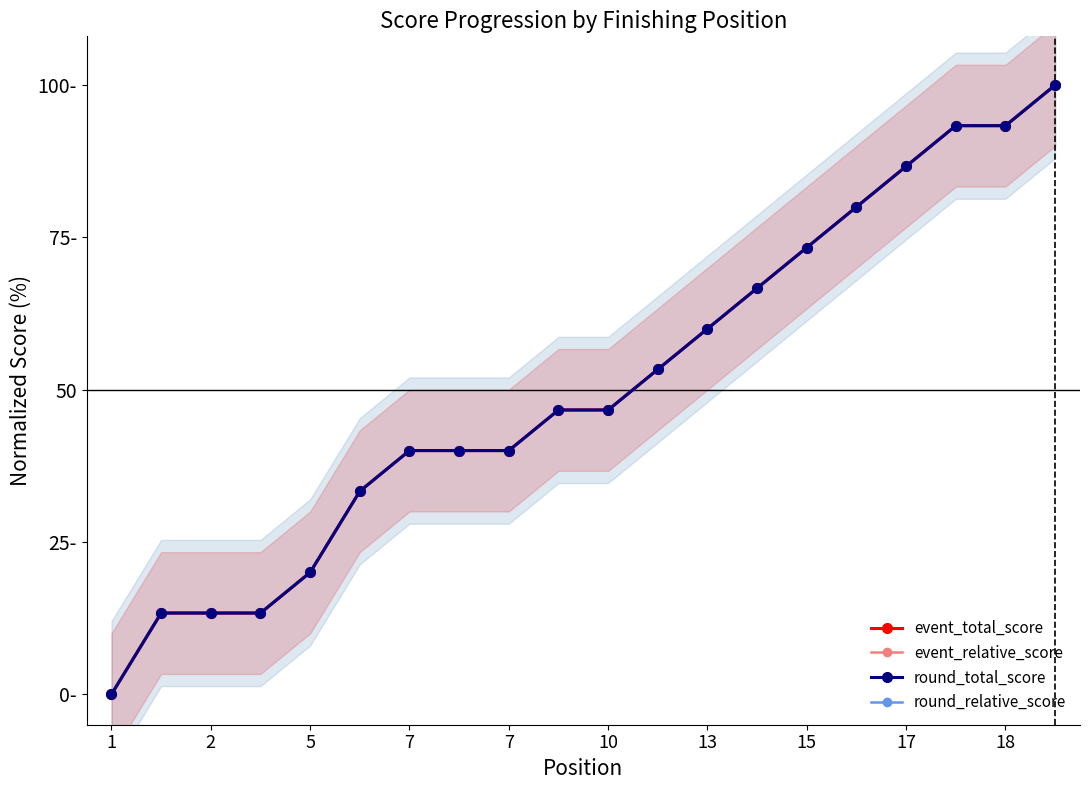

What are all the series names shown in the legend?

event_total_score, event_relative_score, round_total_score, round_relative_score